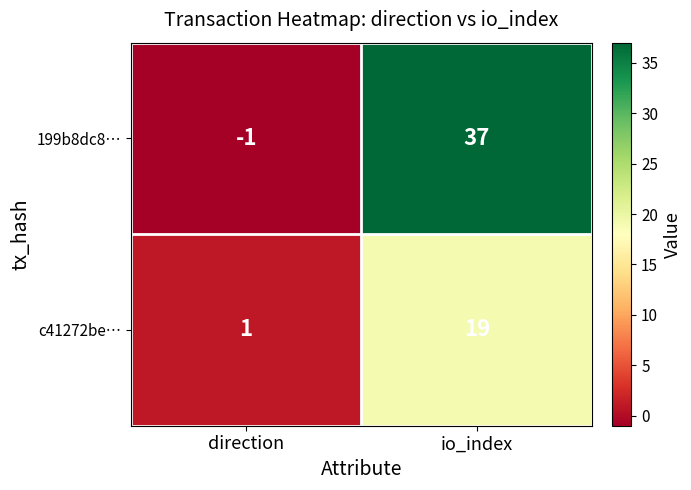

How many values in the 199b8dc8… series are below 37?

1